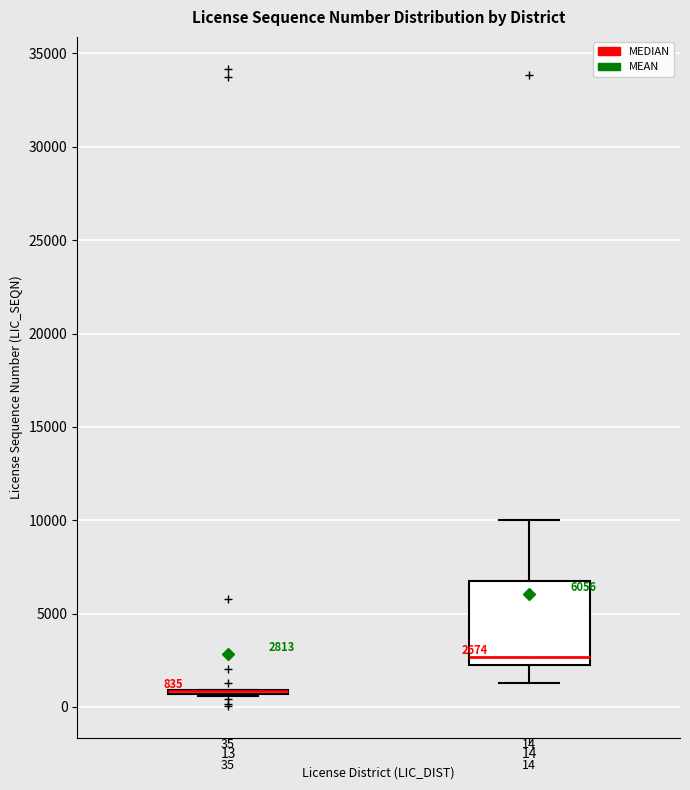

Which box is the tallest, from its lower edge to its upper edge?

14